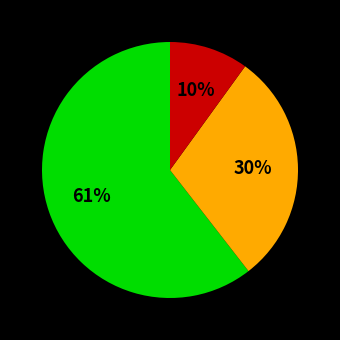

To the nearest percent, what is the average slice percentage?

33%